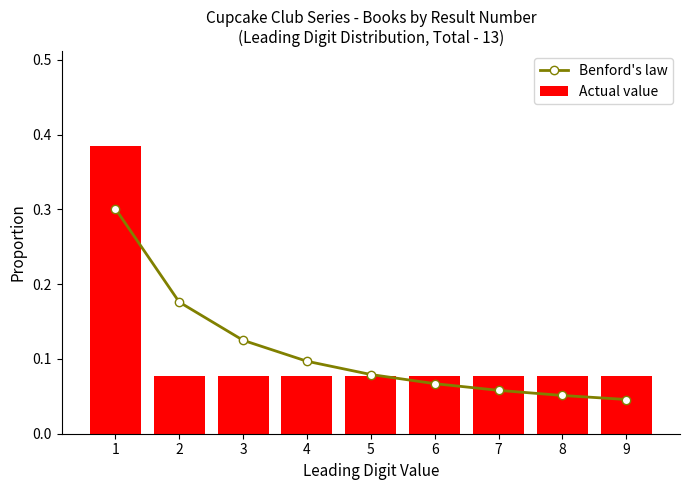

The Benford's law series shows 0.1 at 8. True or false?

True